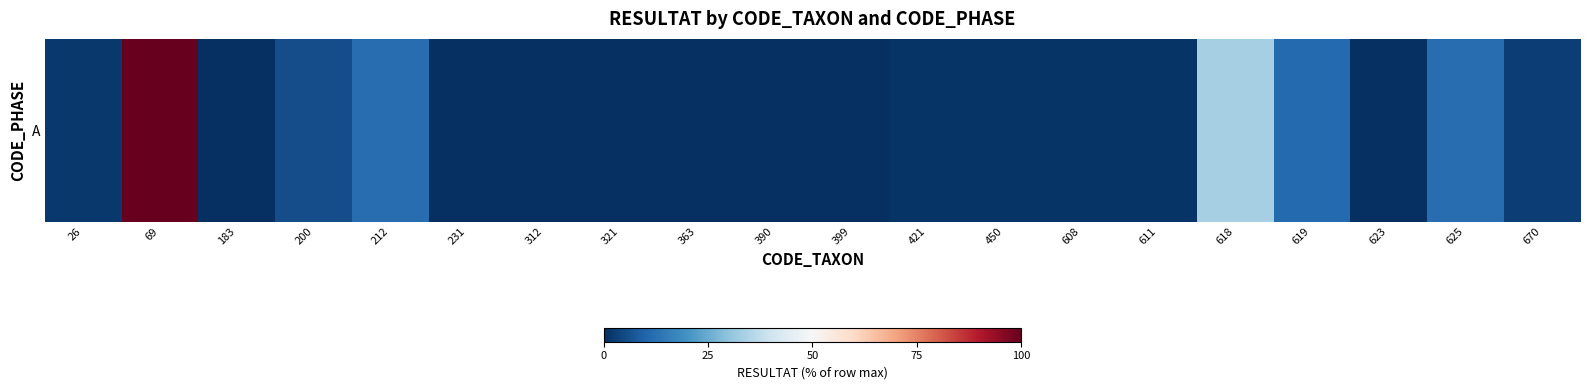

Rank the categories by value from lowest to highest.

183, 231, 312, 321, 363, 390, 399, 623, 421, 450, 608, 611, 26, 670, 200, 619, 212, 625, 618, 69